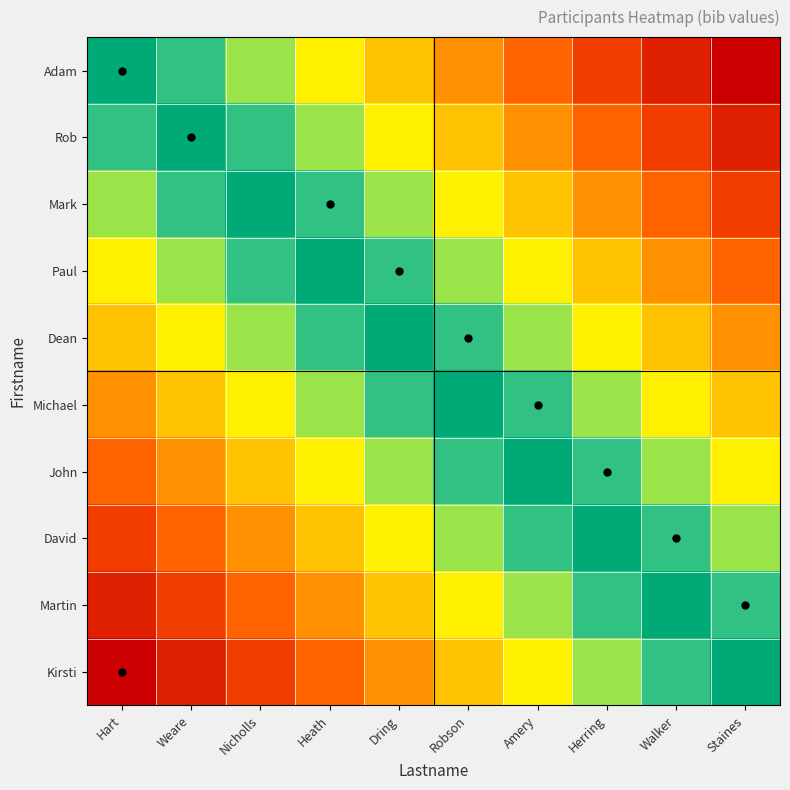

At which category does the chart reach its minimum across all series?

Hart